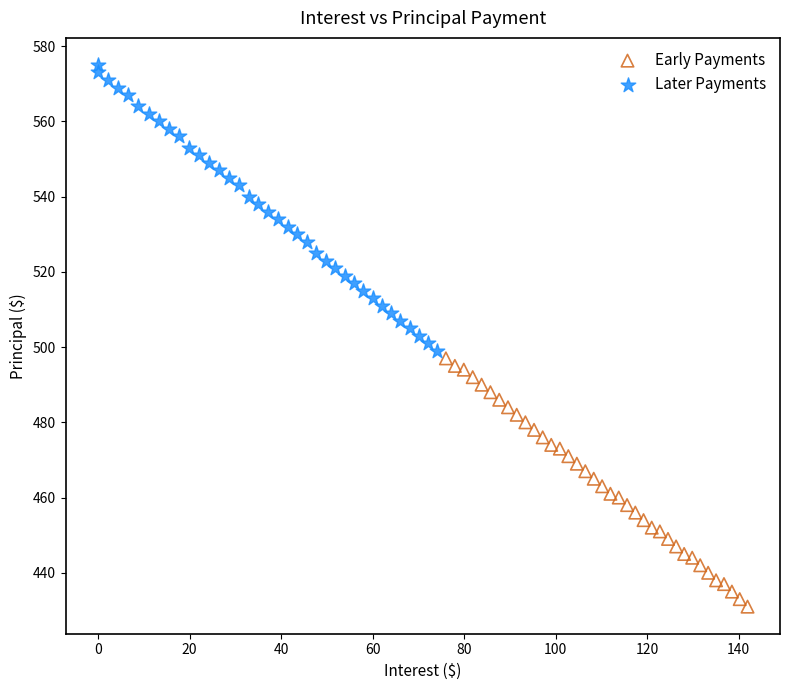

Which series contains the lowest Y value?

Early Payments